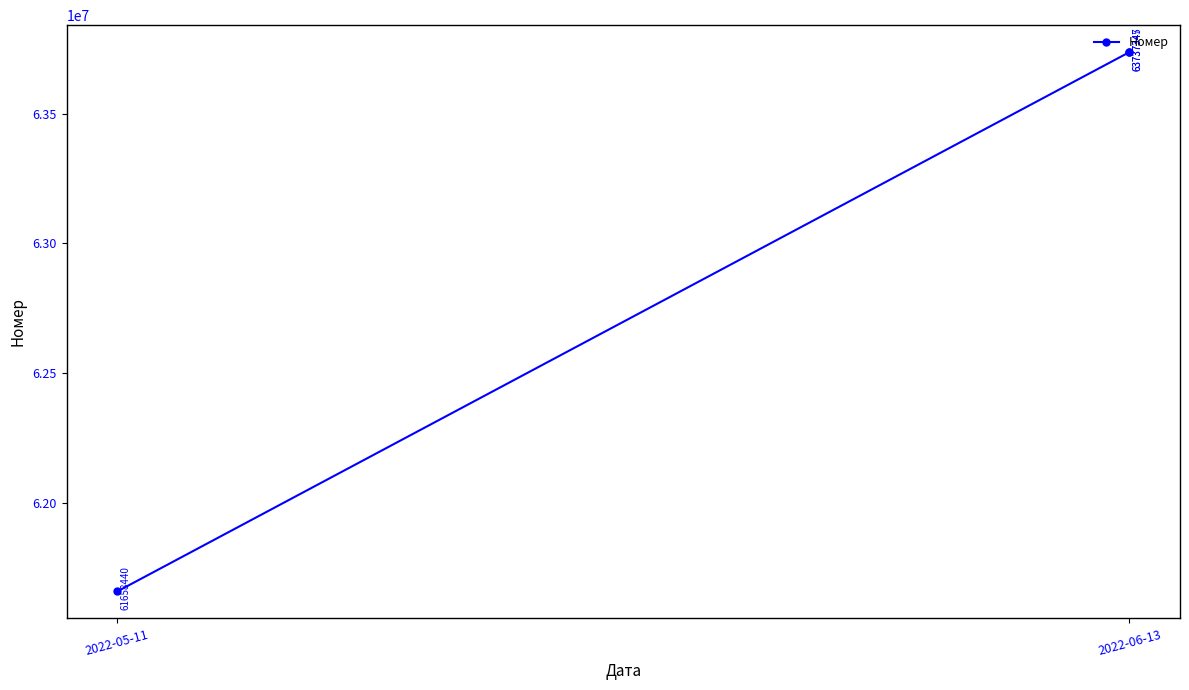

What is the difference between the maximum and minimum values?

2078907